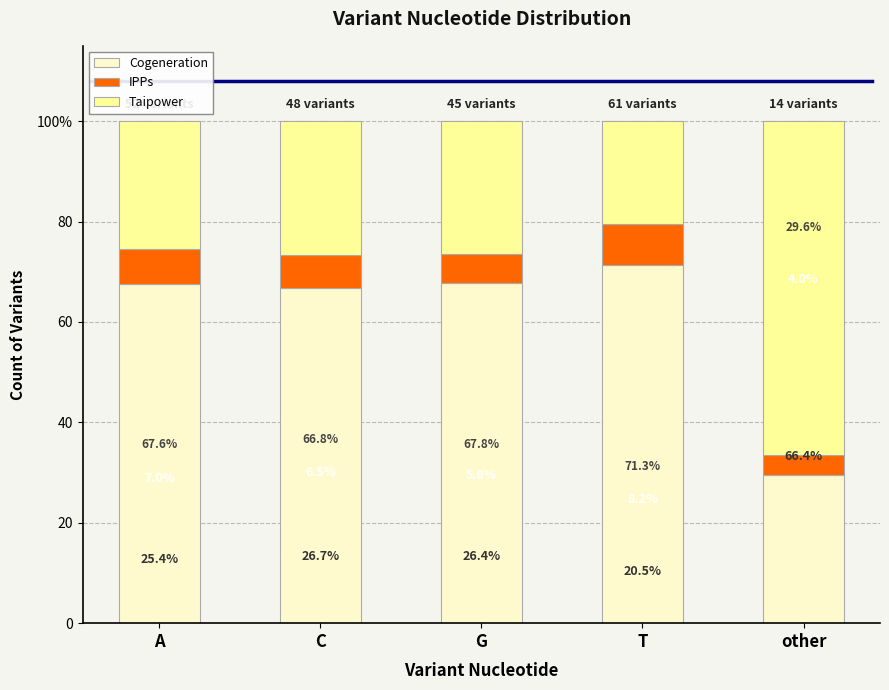

List the series in order of their peak value, highest first.

Cogeneration, Taipower, IPPs